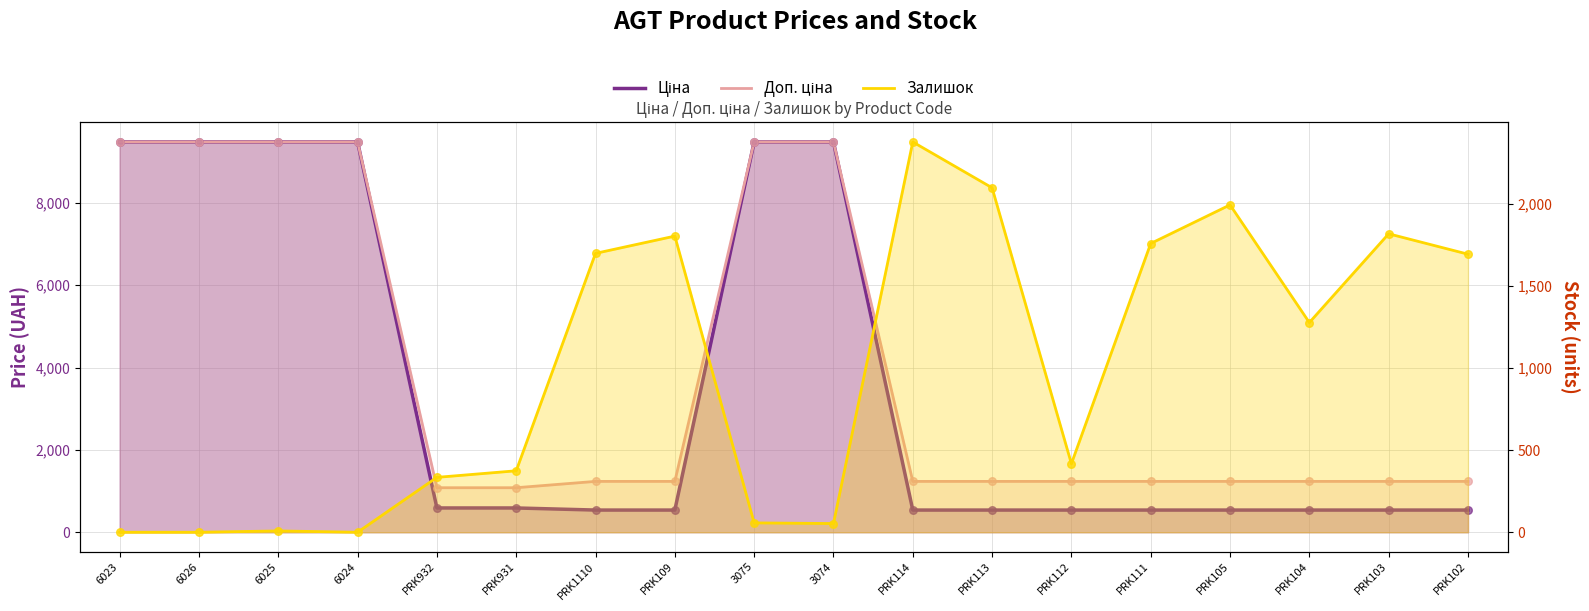

What is the total value across all series at PRK1110?

3471.4